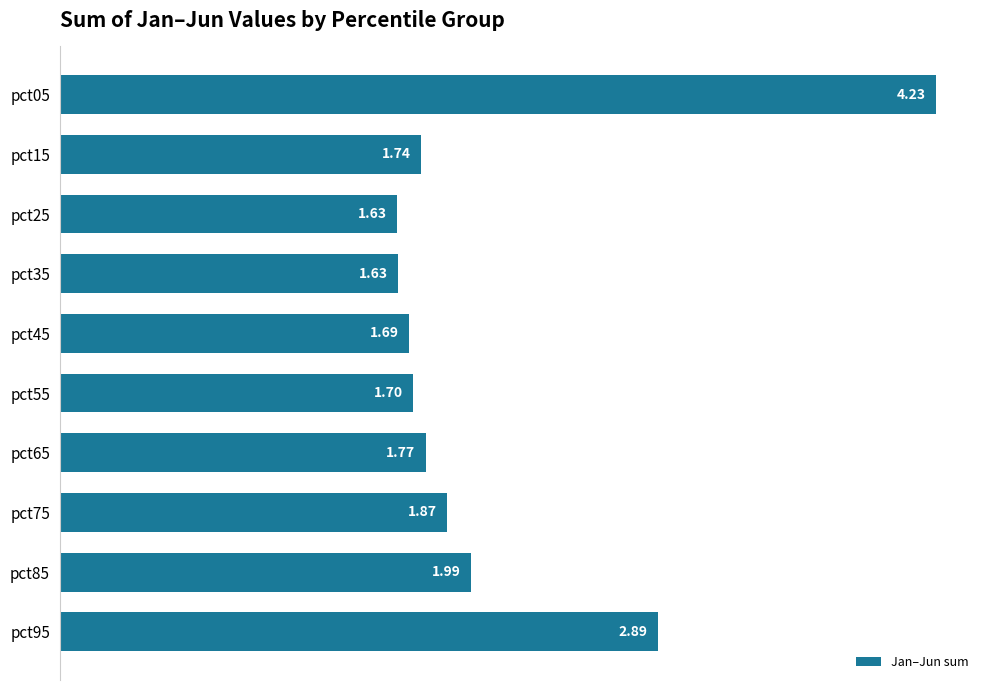

What is the difference between the maximum and minimum values?

2.6